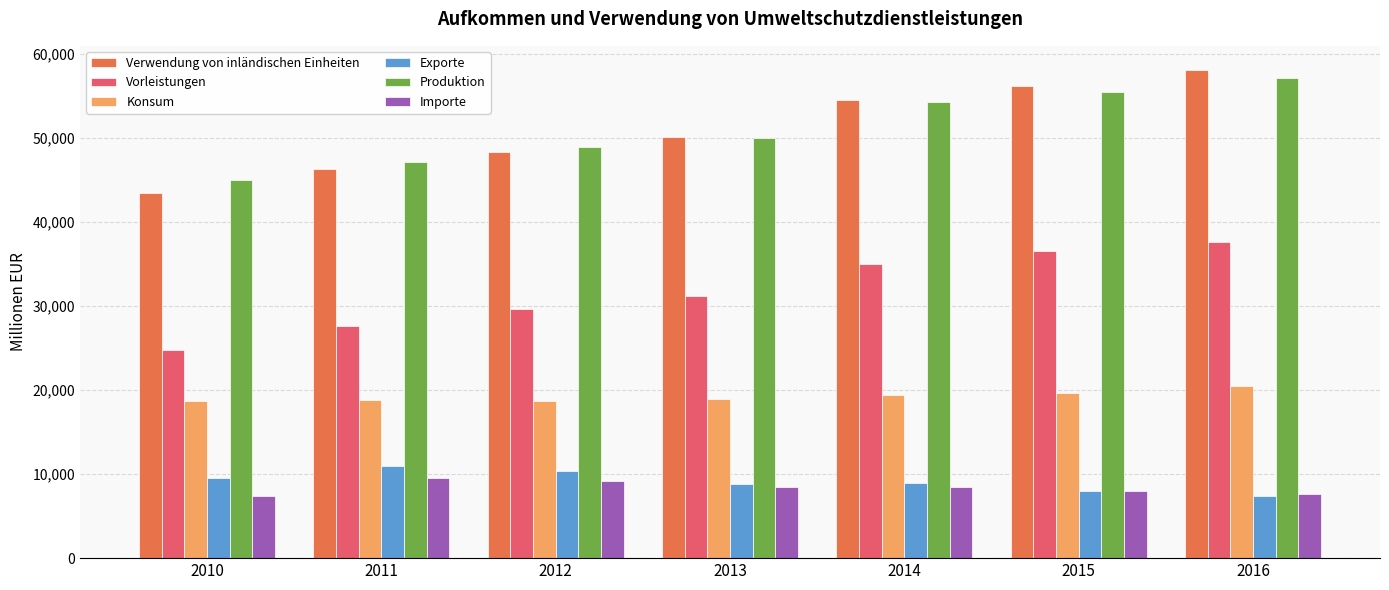

At which label is Vorleistungen closest to 31175?

2013